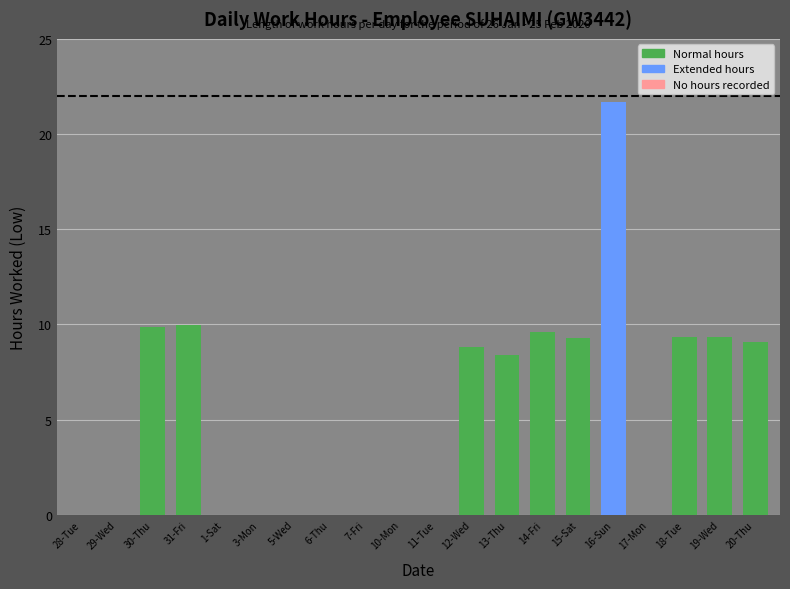

What is the ratio of the value at 20-Thu to the value at 16-Sun?

0.4